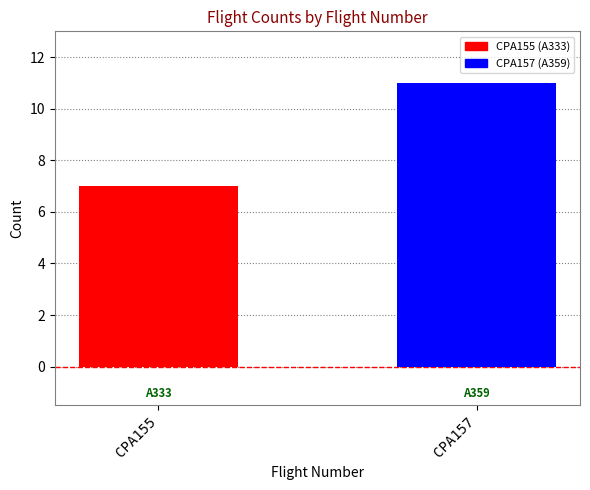

What is the maximum value shown in the chart?

11